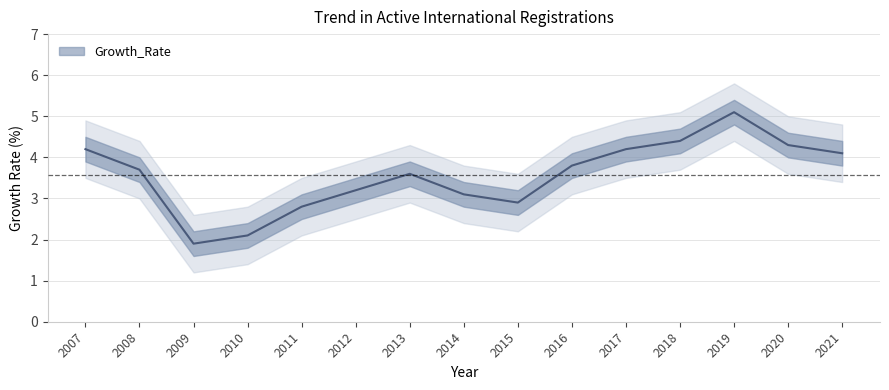

What is the difference between the maximum and minimum values?

3.2